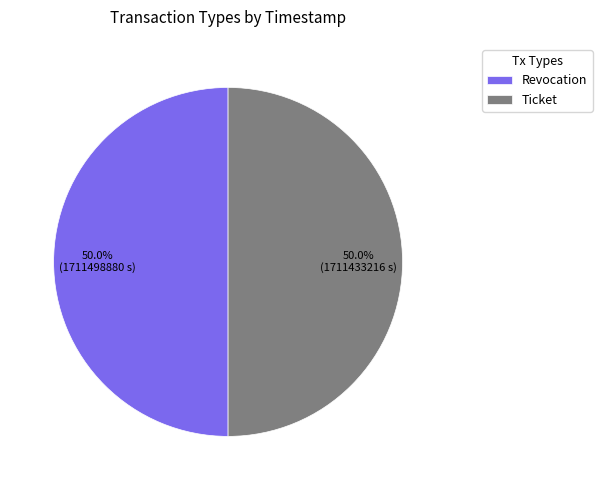

What is the ratio of the value at Revocation to the value at Ticket?

1.0